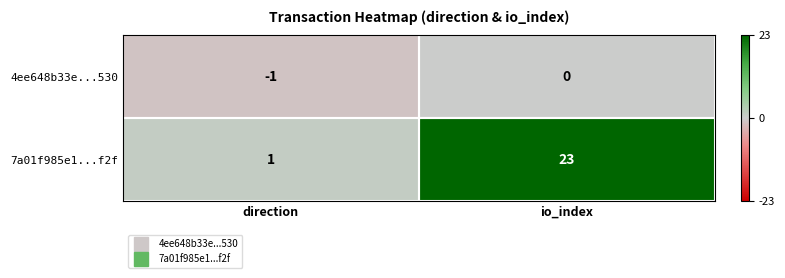

At which label is 4ee648b33e...530 closest to 0?

io_index